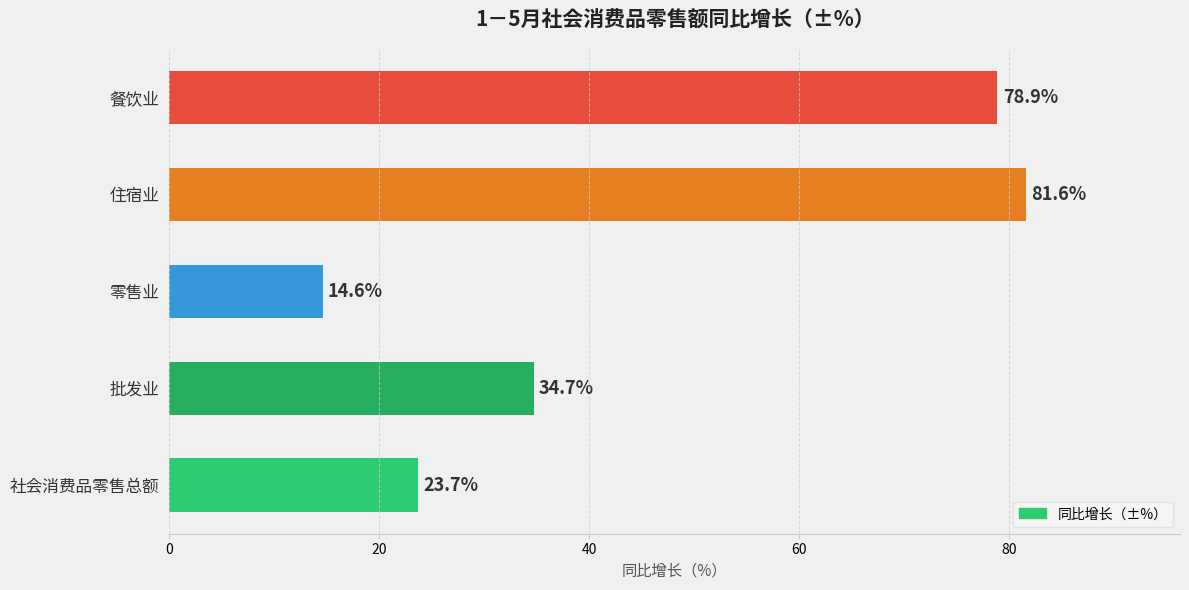

What is the sum of all values?

233.5